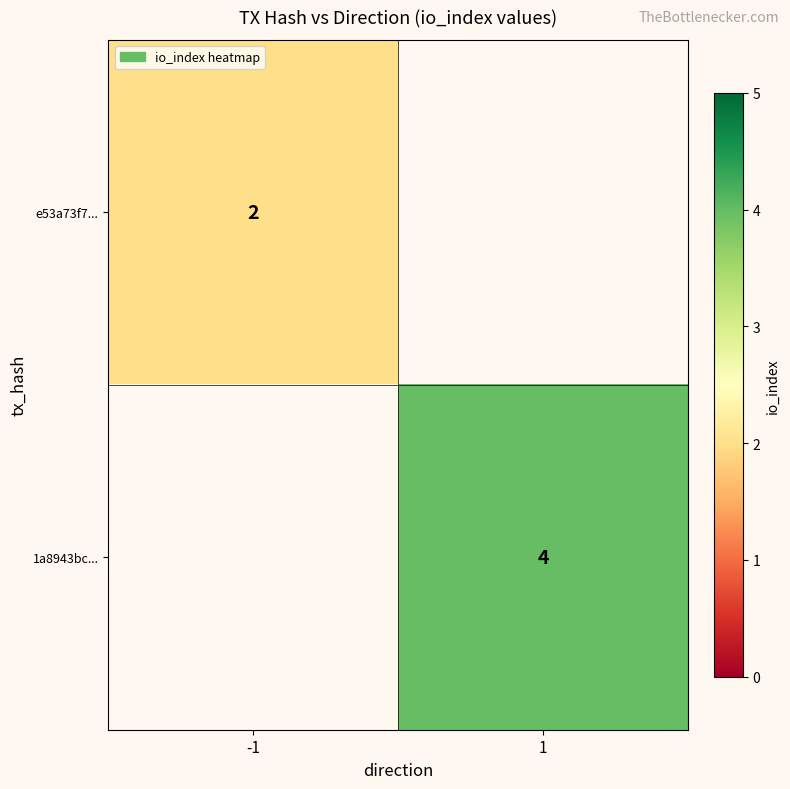

The value of 1a8943bc... at 1 is 4. True or false?

True